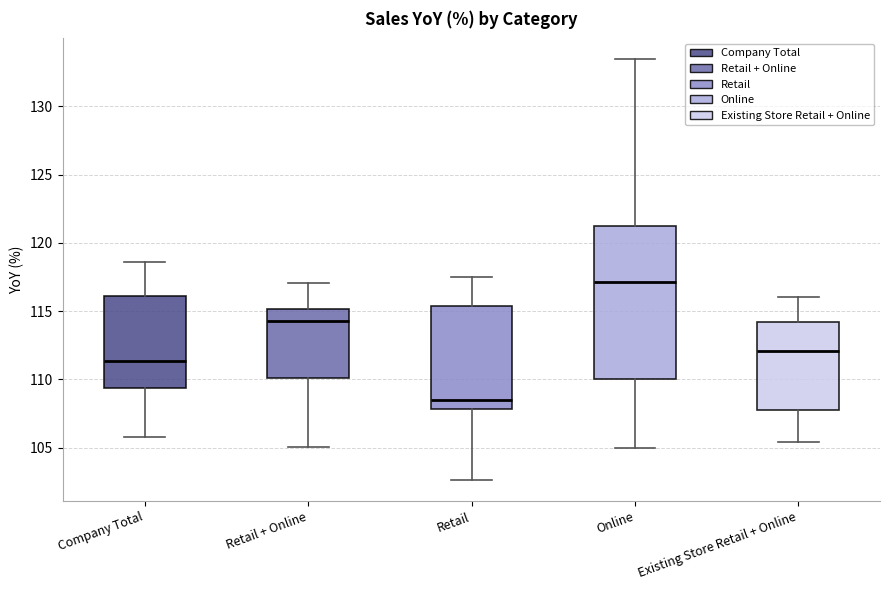

Reading left to right, read every box against the y-axis: the position of its median line, the range the box covers, and the ends of its whiskers. The values are not printed on the chart, so give them approximately, as read against the axis.

Company Total: median 111.5, box 109.5 to 116.0, whiskers 106.0 to 118.5
Retail + Online: median 114.5, box 110.0 to 115.0, whiskers 105.0 to 117.0
Retail: median 108.5, box 108.0 to 115.5, whiskers 102.5 to 117.5
Online: median 117.0, box 110.0 to 121.0, whiskers 105.0 to 133.5
Existing Store Retail + Online: median 112.0, box 107.5 to 114.0, whiskers 105.5 to 116.0